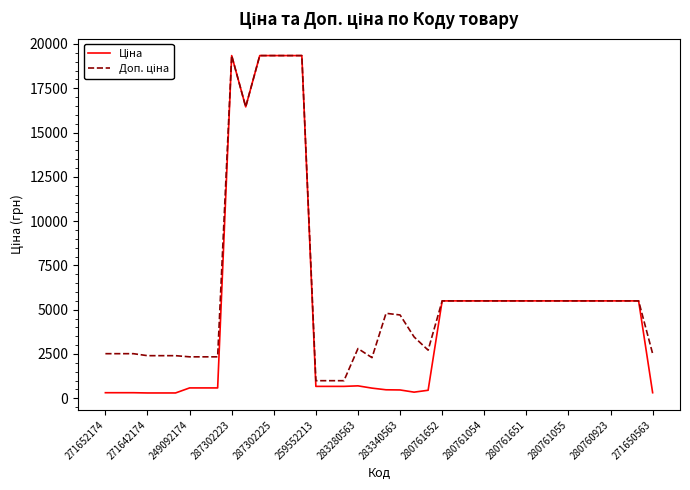

Is this an area chart (filled region under the line)?

No